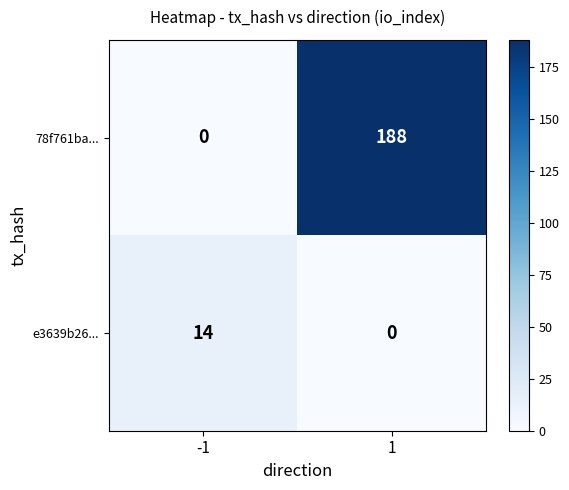

How many categories are shown in the chart?

2